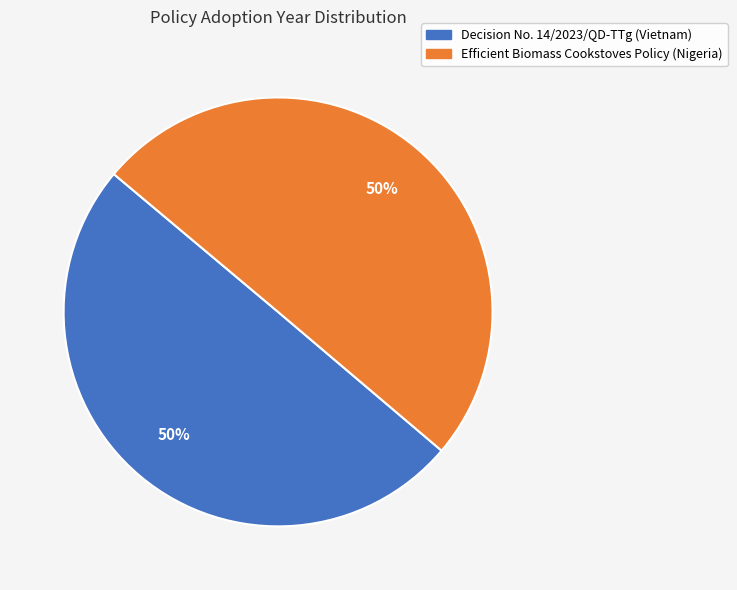

To the nearest percent, what is the combined percentage of Efficient Biomass Cookstoves Policy (Nigeria) and Decision No. 14/2023/QD-TTg (Vietnam)?

100%